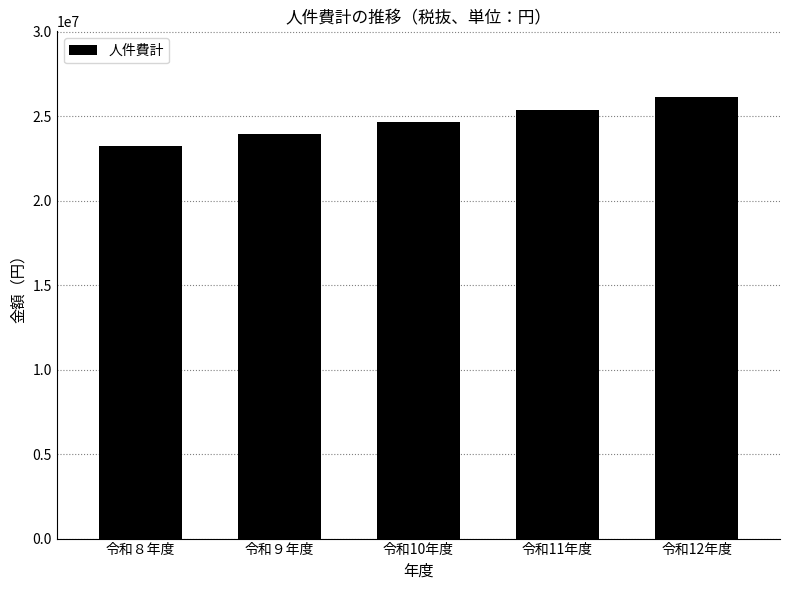

Read the value at 令和12年度, to the nearest 50.

26117750